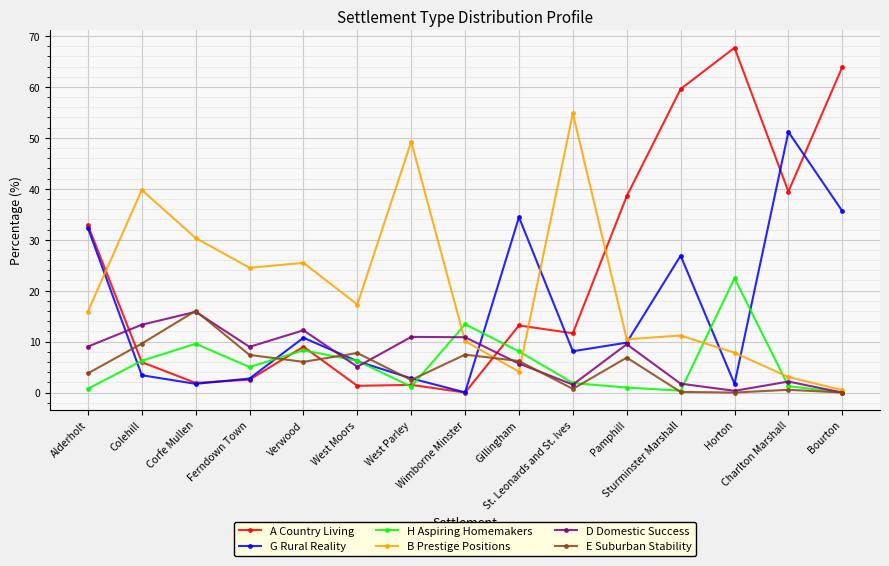

What is the spread (max minus min) of values at Horton?

67.7